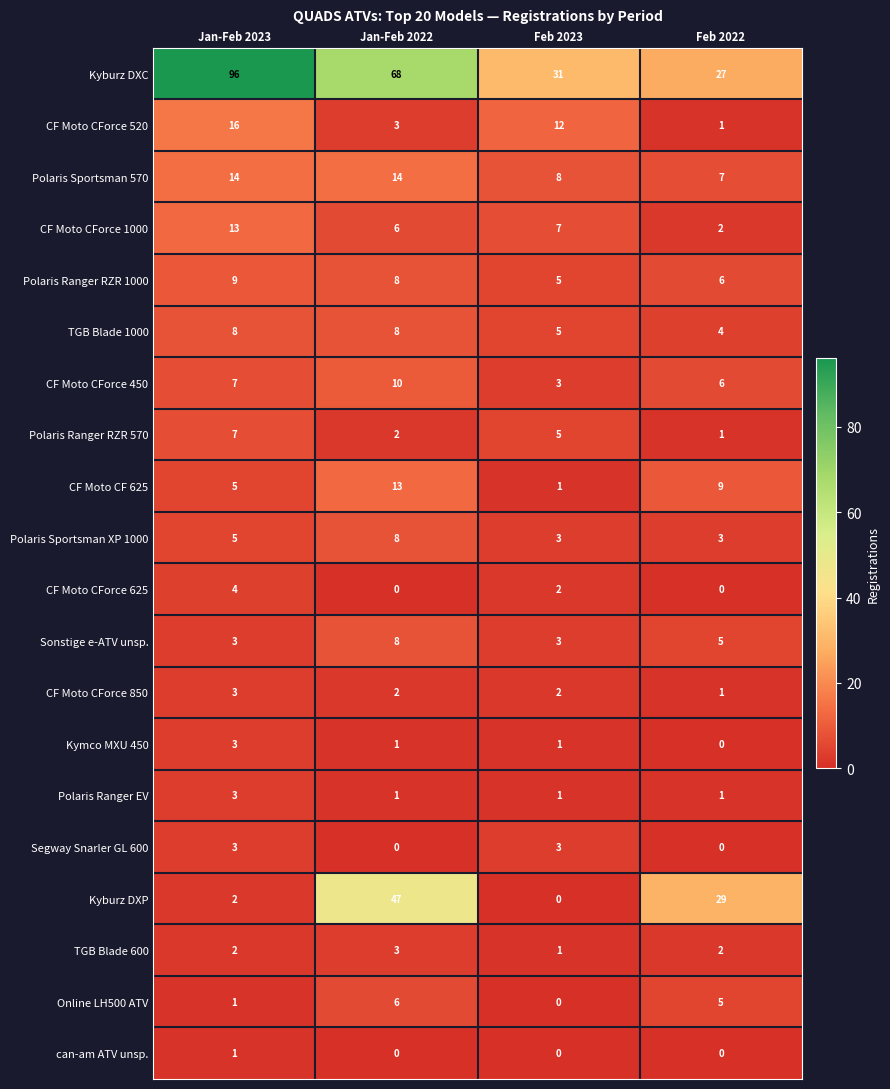

What is the sum of the Online LH500 ATV values at Jan-Feb 2022 and Feb 2022?

11